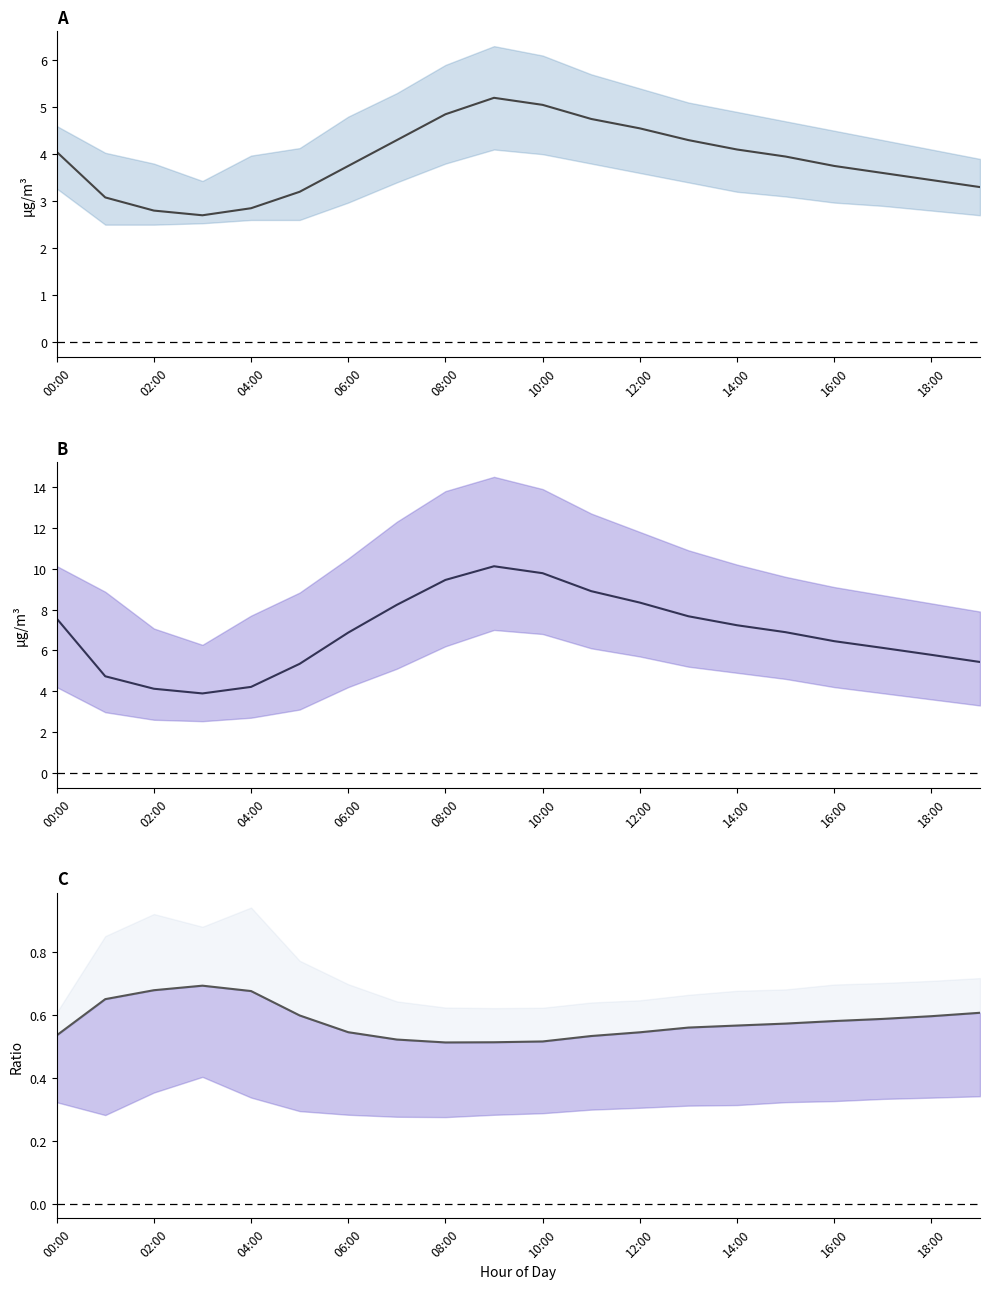

Reading right to left, list all the values displayed in this chart.

P2 (PM2.5): 3.3	3.5	3.6	3.8	4.0	4.1	4.3	4.5	4.8	5.0	5.2	4.8	4.3	3.8	3.2	2.9	2.7	2.8	3.1	4.0
P1 (PM10): 5.4	5.8	6.1	6.5	6.9	7.2	7.7	8.3	8.9	9.8	10.1	9.4	8.2	6.9	5.3	4.2	3.9	4.1	4.7	7.6
P2/P1 Ratio: 0.6	0.6	0.6	0.6	0.6	0.6	0.6	0.5	0.5	0.5	0.5	0.5	0.5	0.5	0.6	0.7	0.7	0.7	0.7	0.5